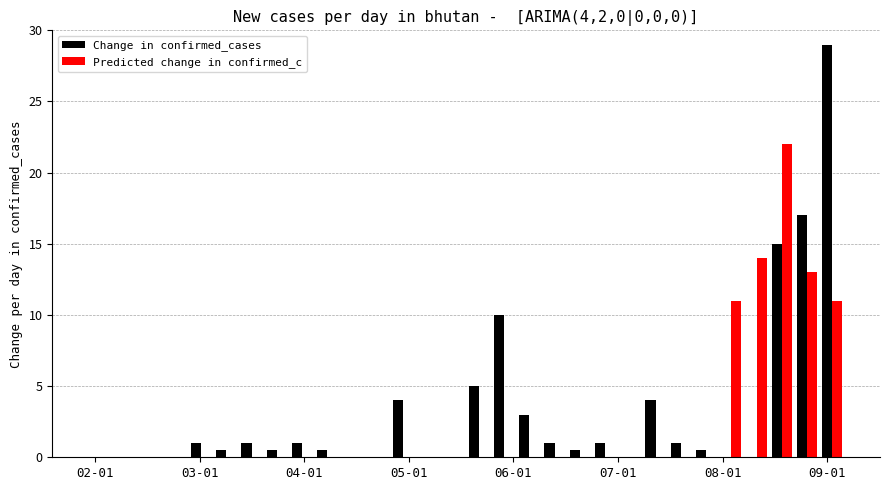

What are all the series names shown in the legend?

Change in confirmed_cases, Predicted change in confirmed_c